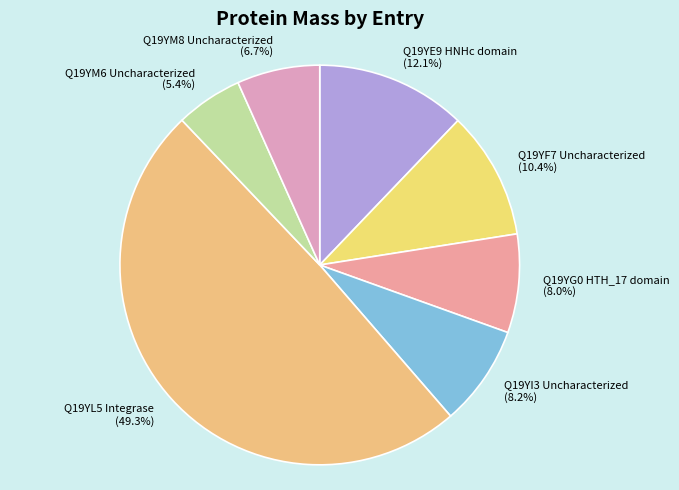

True or false: Q19YM6 Uncharacterized accounts for 5% of the total.

True